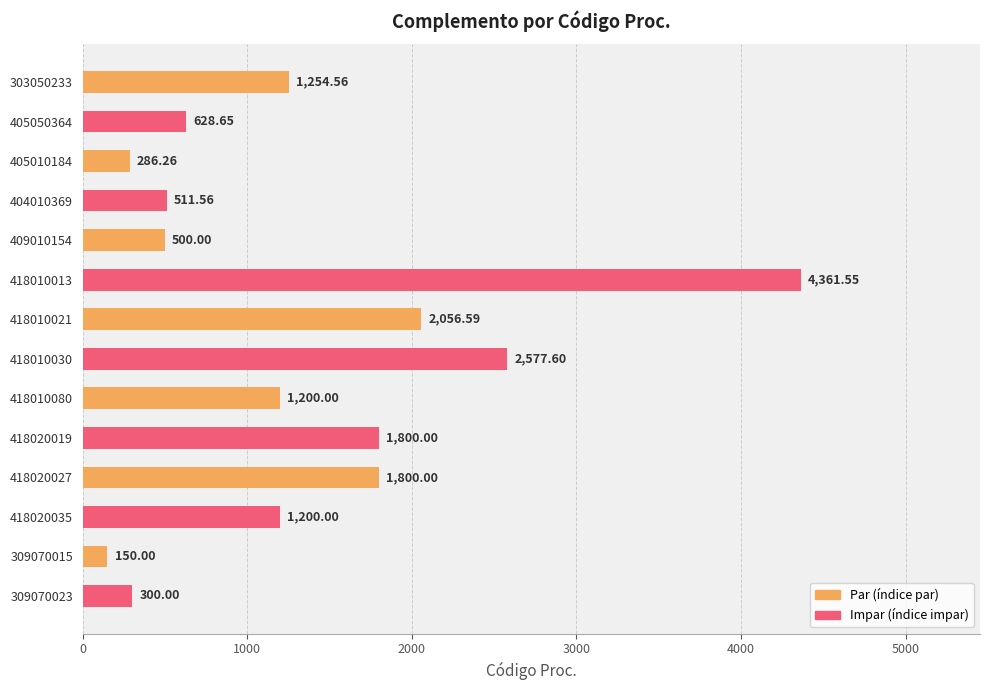

Does the chart contain any negative values?

No